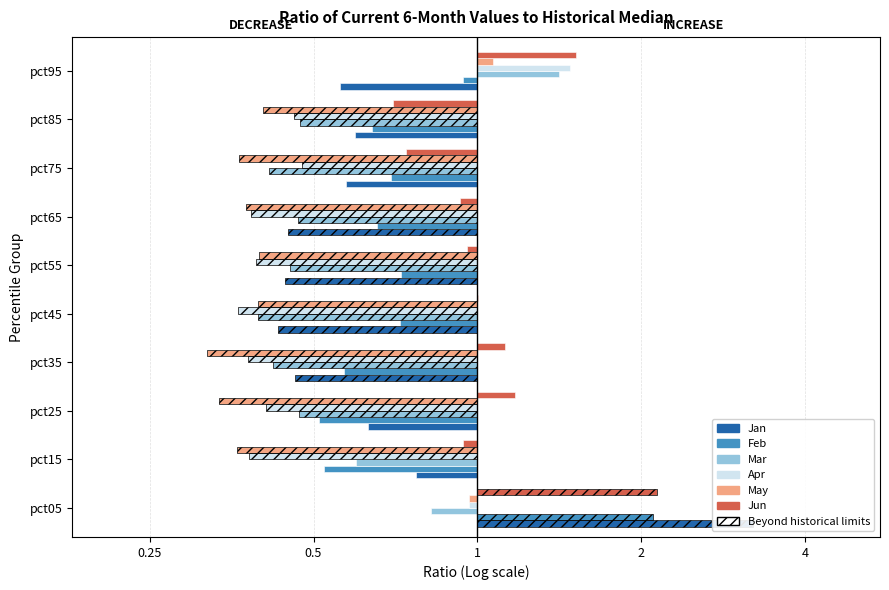

The May series shows -0.2 at pct35. True or false?

False